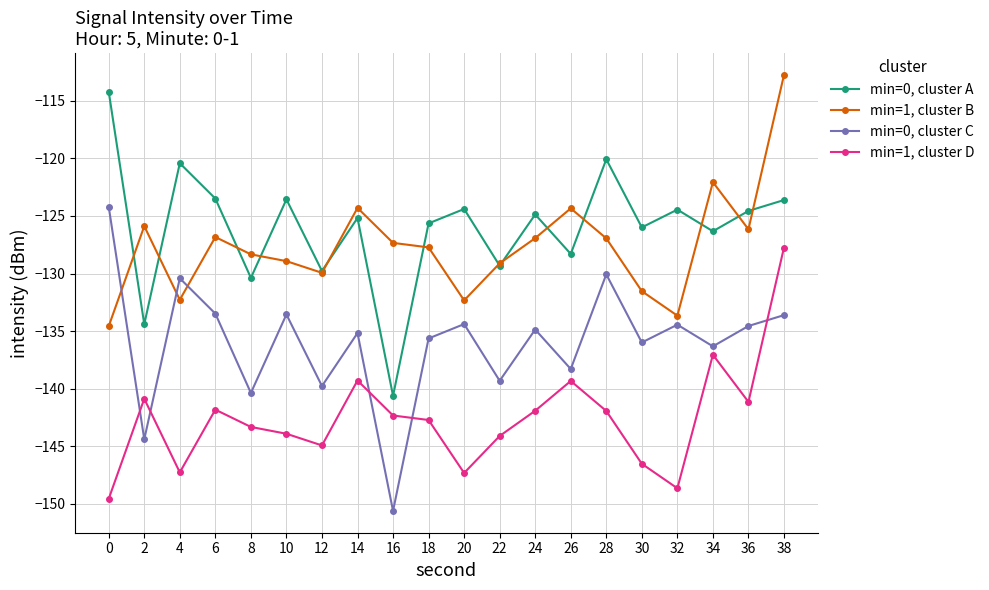

List the series in order of their peak value, lowest first.

min=1, cluster D, min=0, cluster C, min=0, cluster A, min=1, cluster B